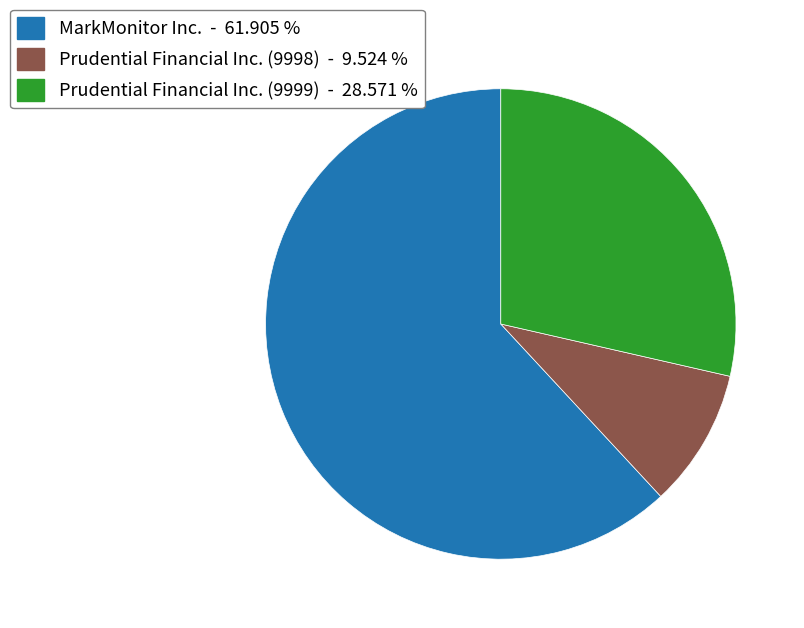

Count the number of slices in the pie.

3